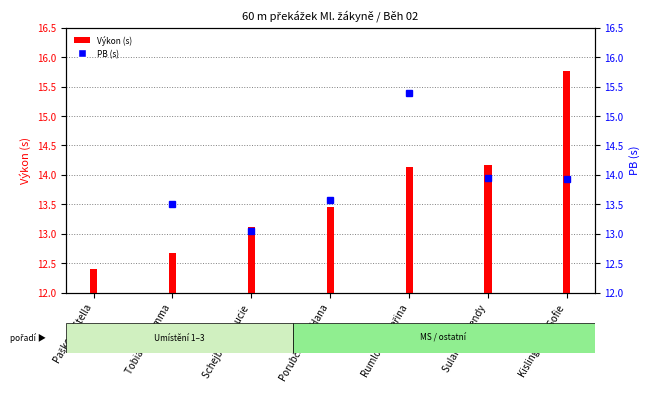

True or false: the data shows 1.8 at Schejbalová Lucie.

False